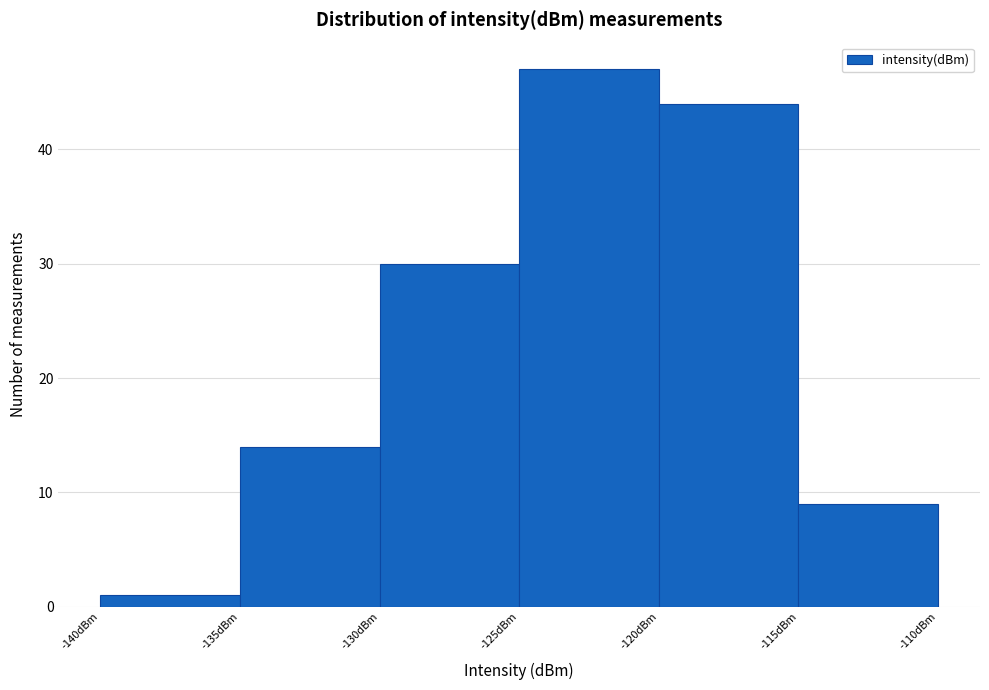

Reading left to right, list every bar in this chart as the range it spans on the x-axis followed by its height. The values are not printed on the chart, so give them approximately, as read against the axis.

-140 to -135: 1
-135 to -130: 14
-130 to -125: 30
-125 to -120: 47
-120 to -115: 44
-115 to -110: 9